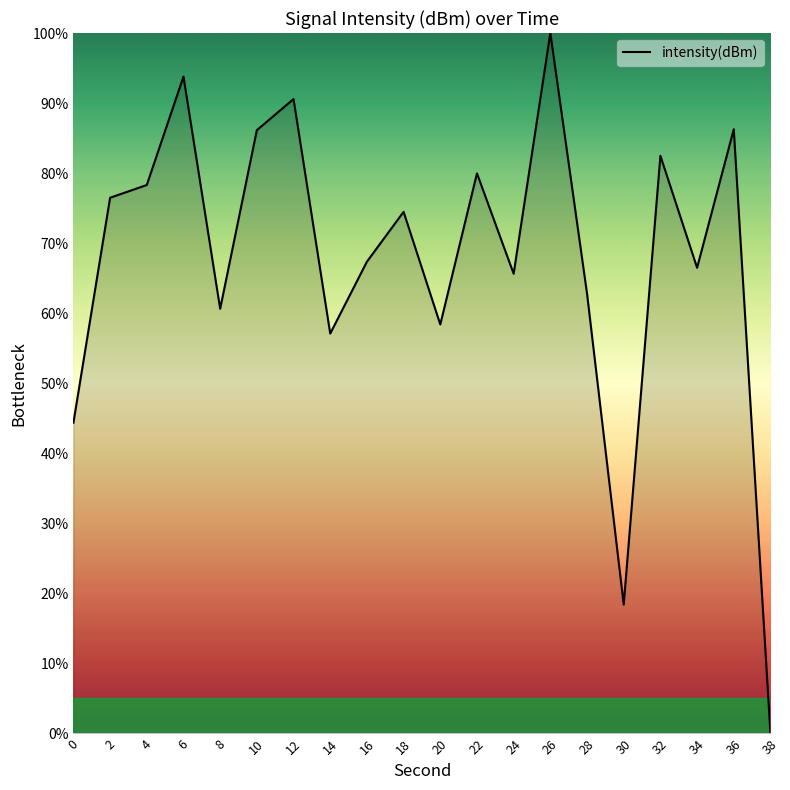

What is the difference between the values at 26 and 14?

42.9